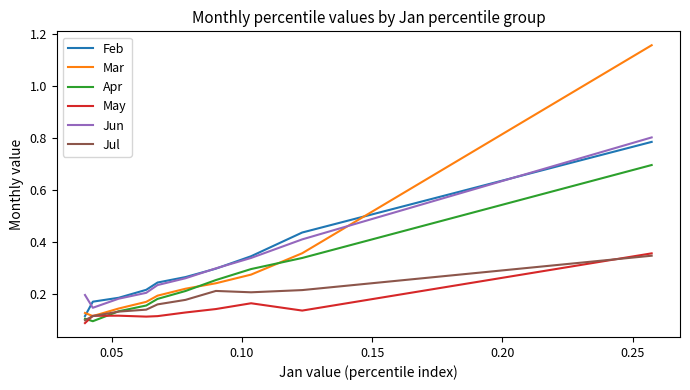

Which series has the widest spread of values?

Mar